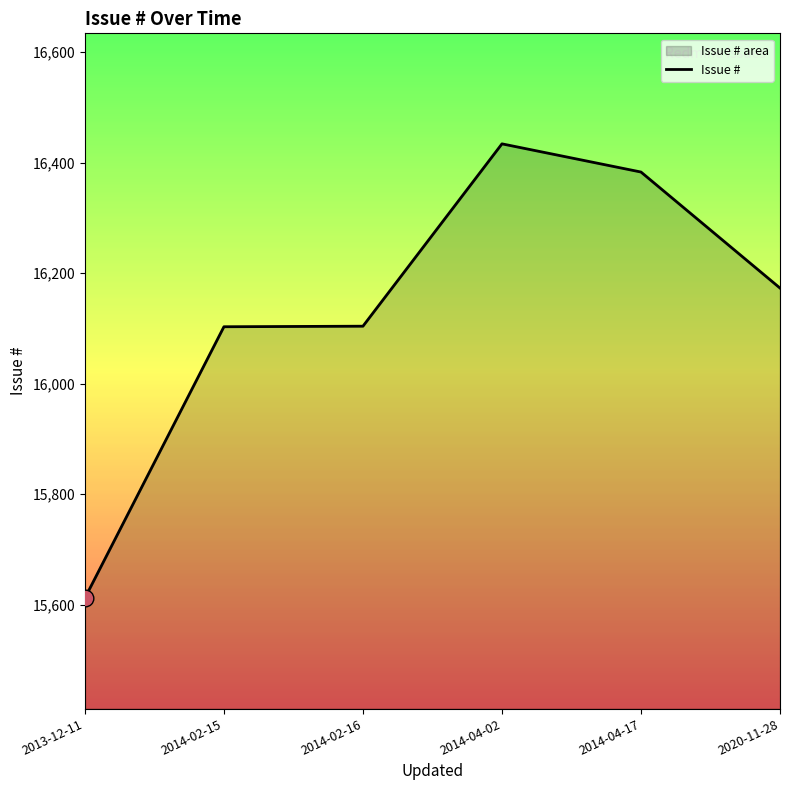

The chart shows a value of 16383 at 2014-04-17. True or false?

True